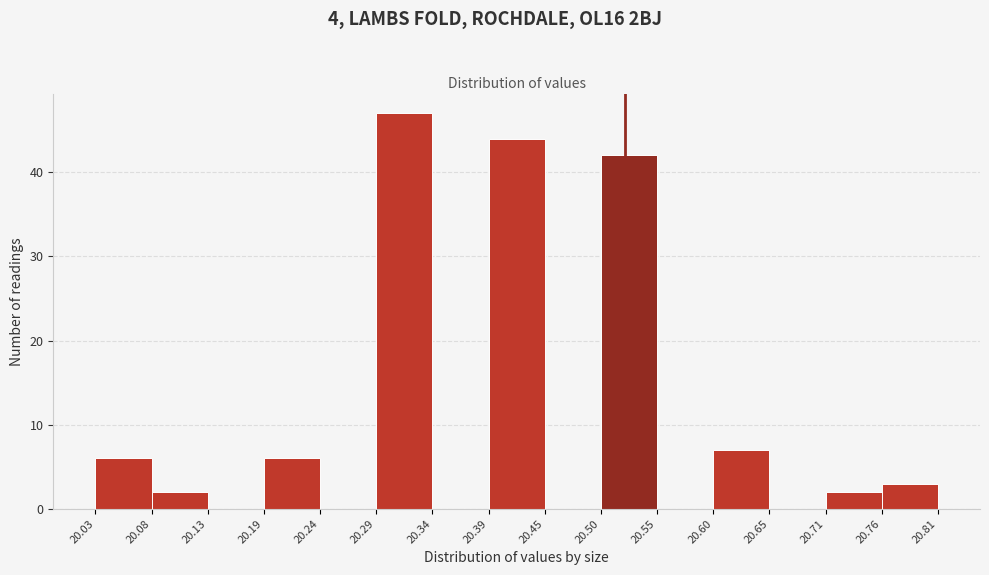

Over which range of the x-axis is the bar tallest?

20.29 to 20.34